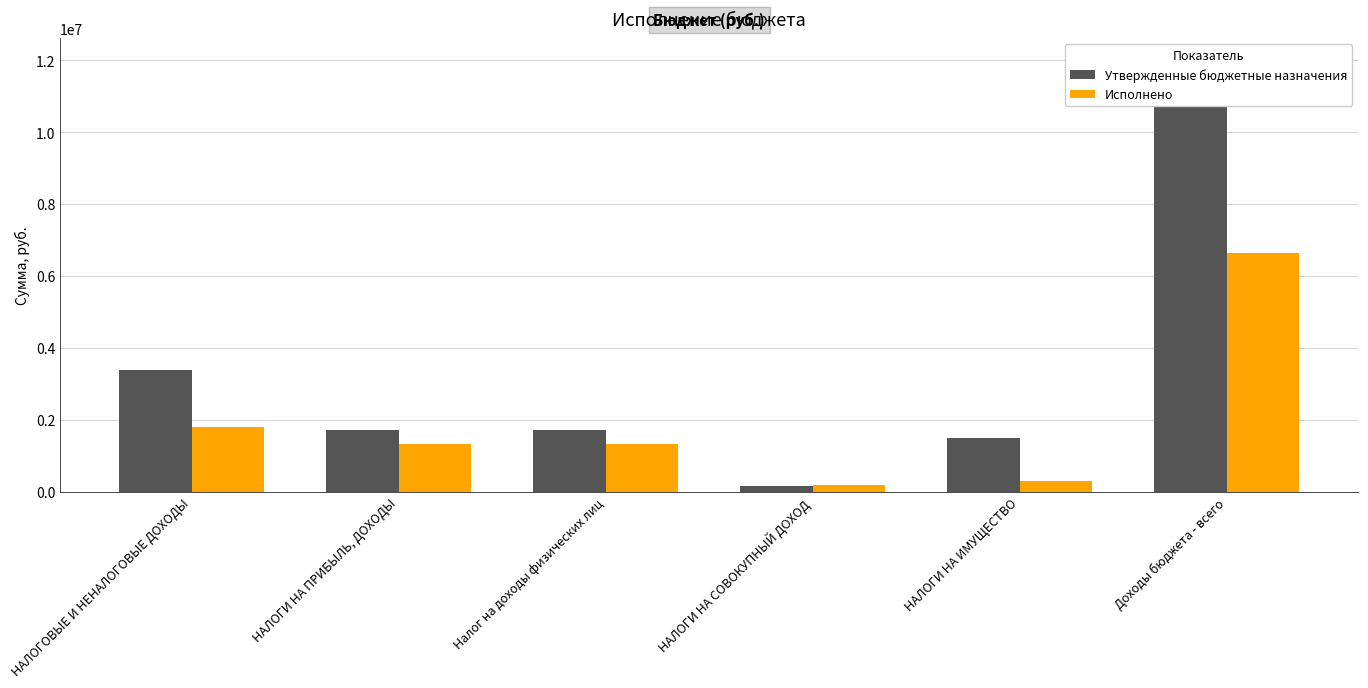

At which category is the sum across all series the highest?

Доходы бюджета - всего